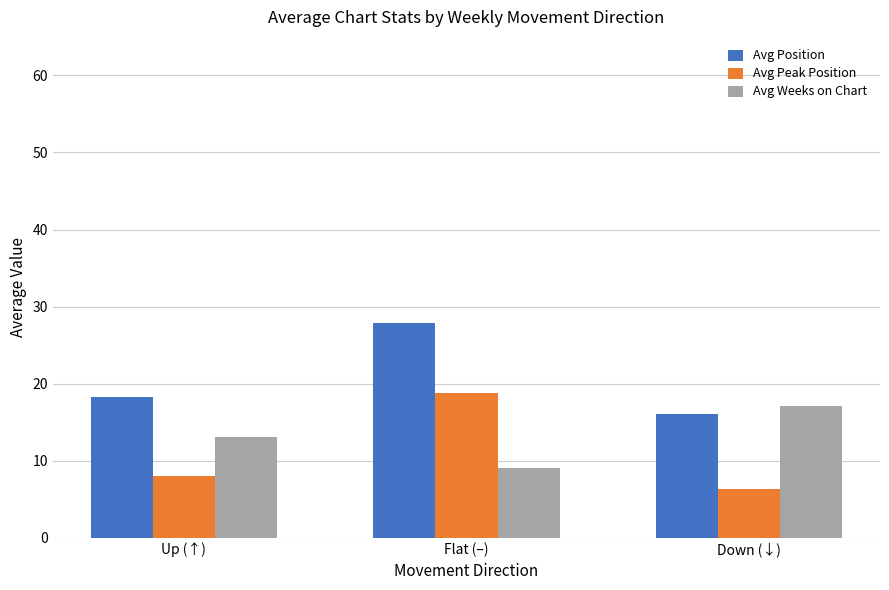

What is the highest value of the Avg Position series?

27.9